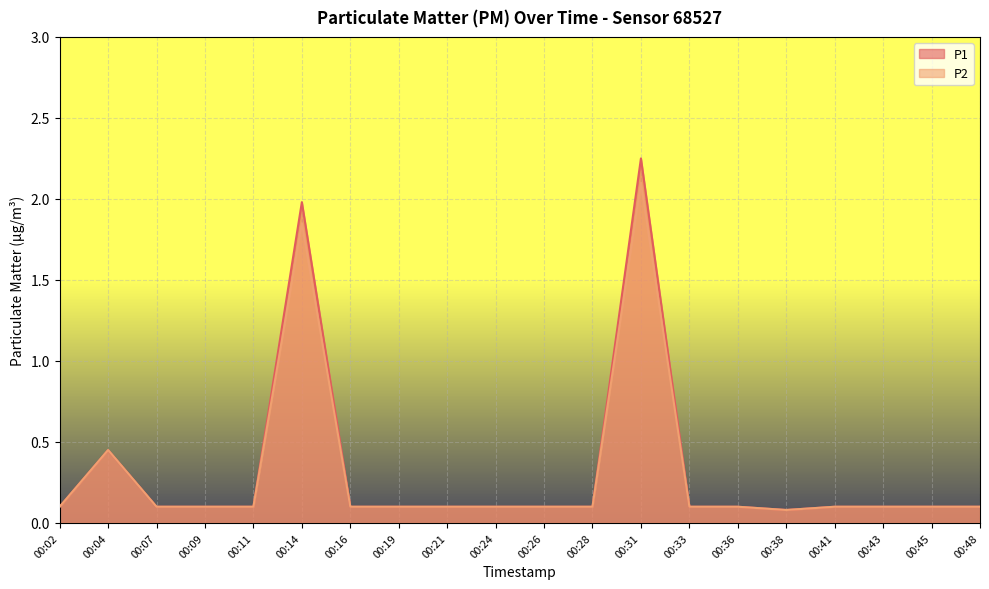

What is the value of the P1 point at the 12th from the left?

0.1